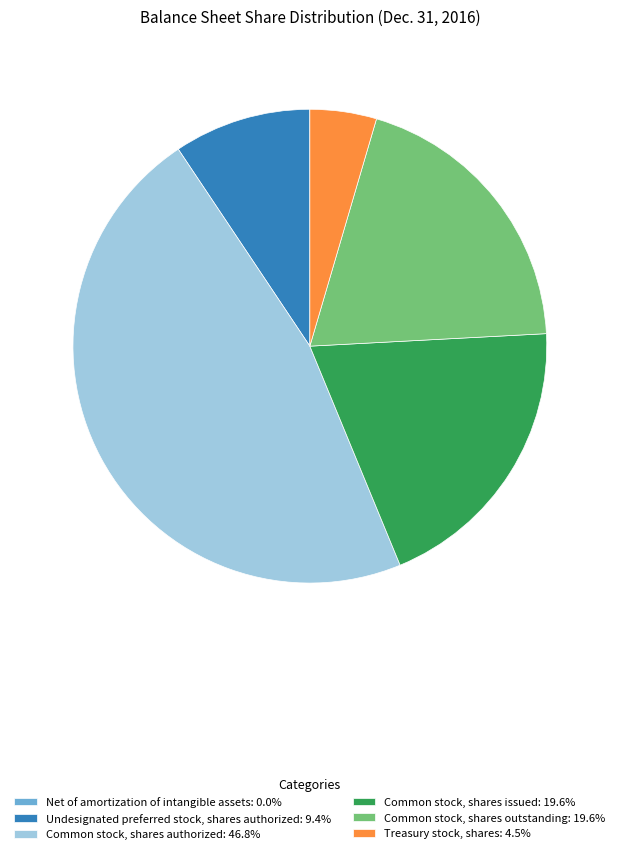

Is Common stock, shares authorized: 46.8% the majority of the pie?

No